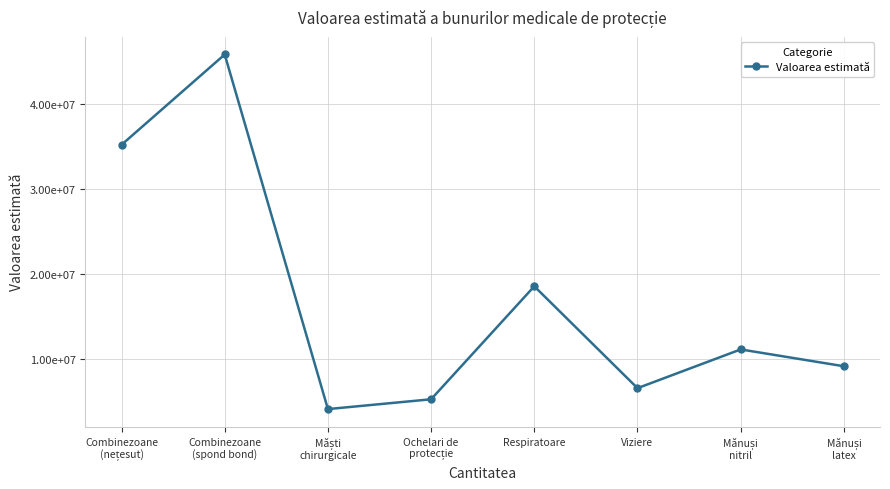

What is the value of the 4th point from the left?

5293980.1